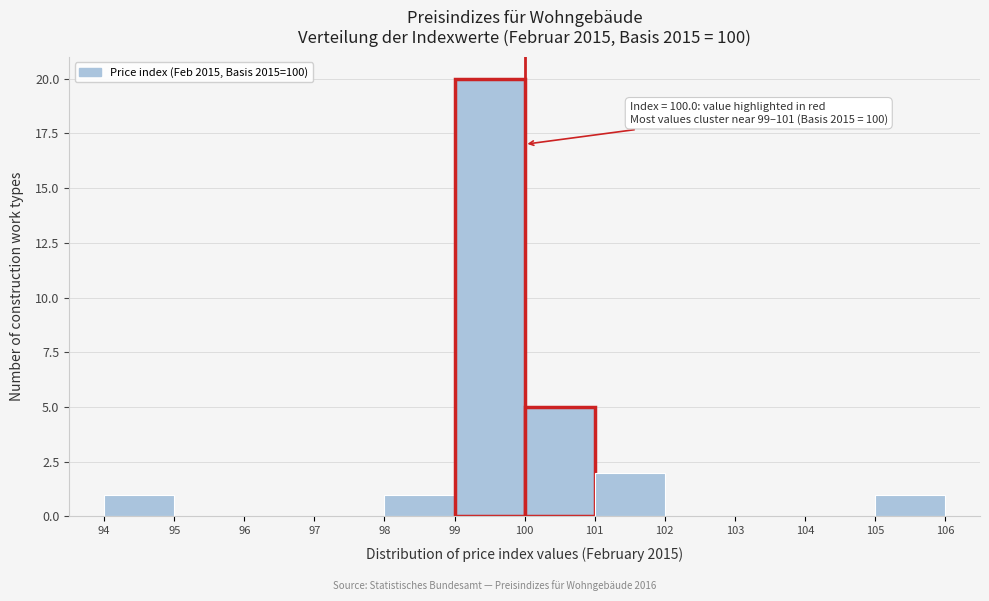

Over which range of the x-axis is the bar tallest?

99 to 100